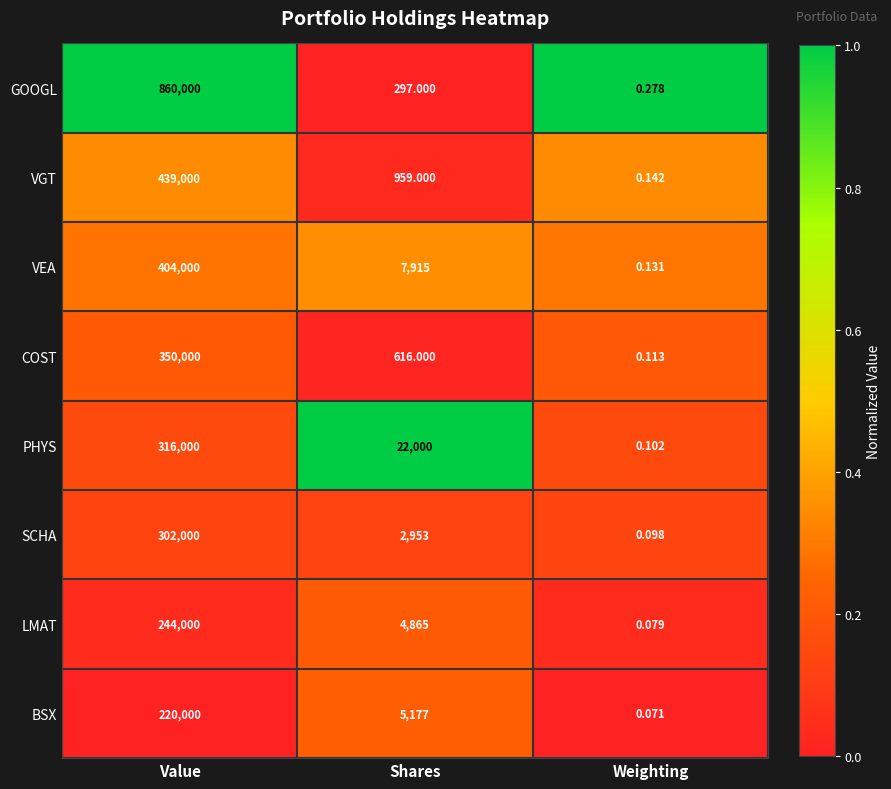

Between Shares and Weighting, which series saw the biggest shift?

PHYS